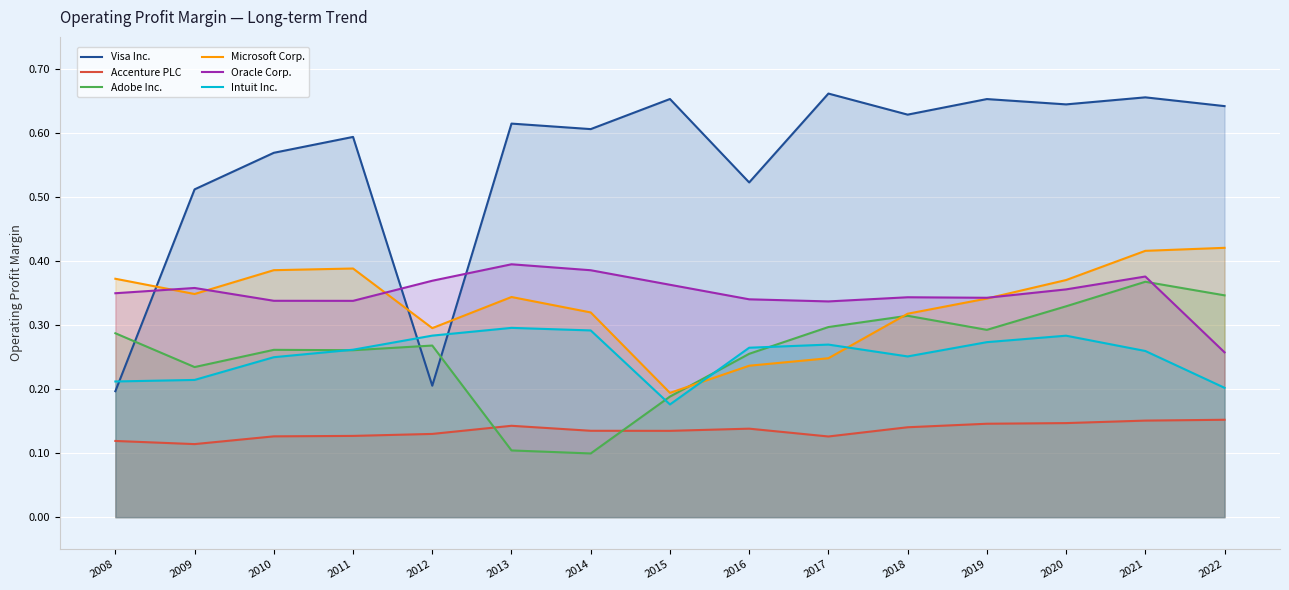

True or false: Oracle Corp. and Accenture PLC cross at least once.

False